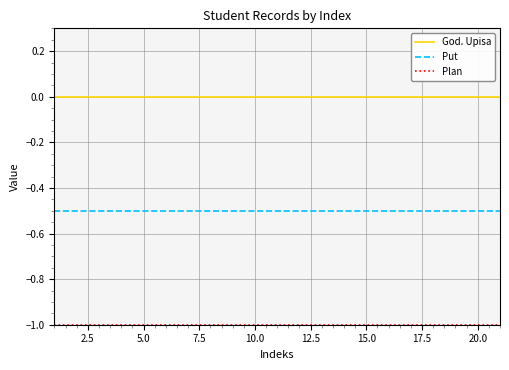

What is the lowest value of the Put series?

-0.5